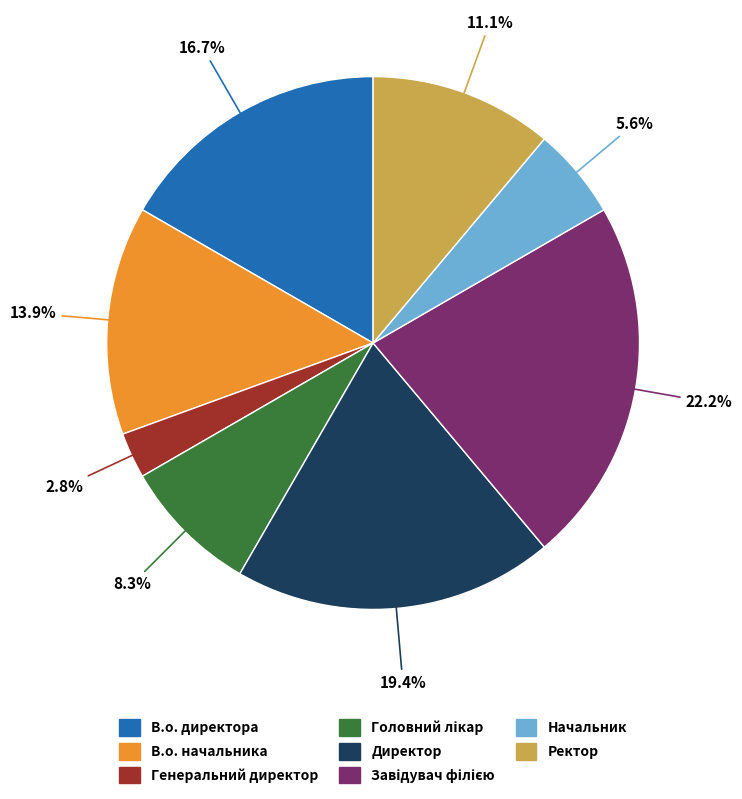

How many segments does this pie chart have?

8